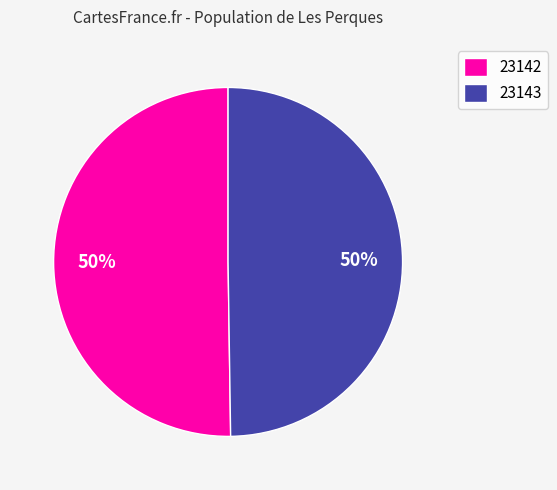

True or false: 23143 accounts for 50% of the total.

True